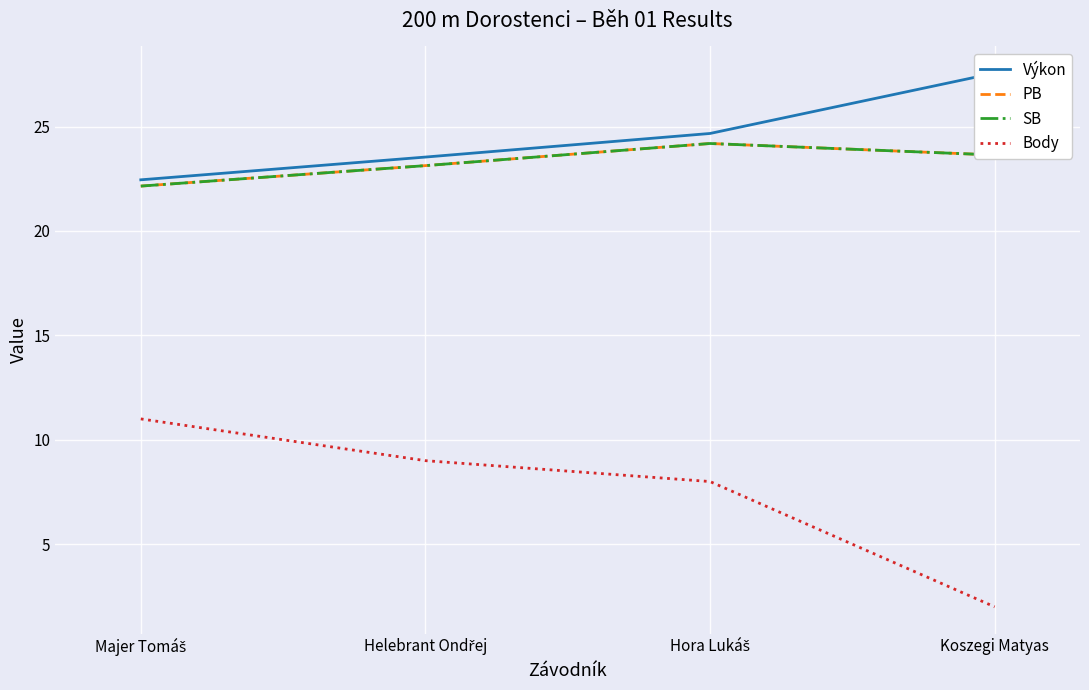

List the labels in order of Body value, smallest first.

Koszegi Matyas, Hora Lukáš, Helebrant Ondřej, Majer Tomáš